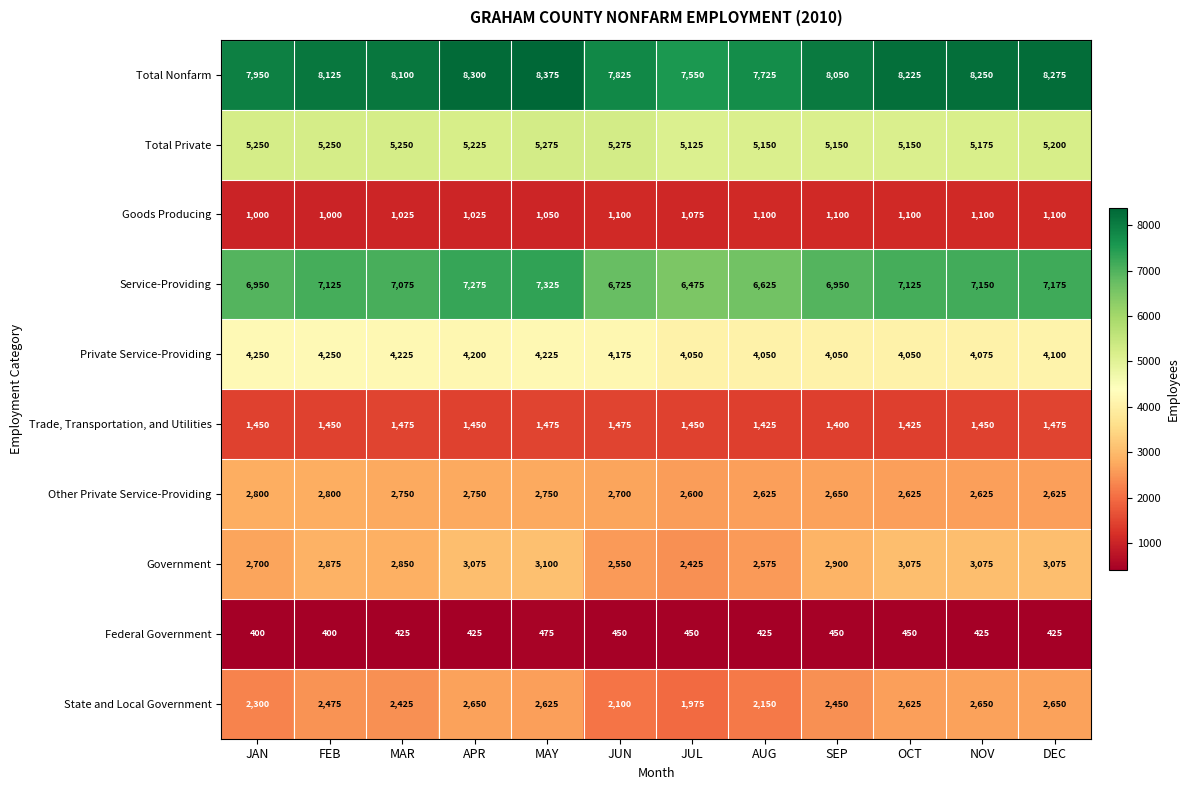

Is the value of Trade, Transportation, and Utilities at JUN greater than the value of Government at SEP?

No